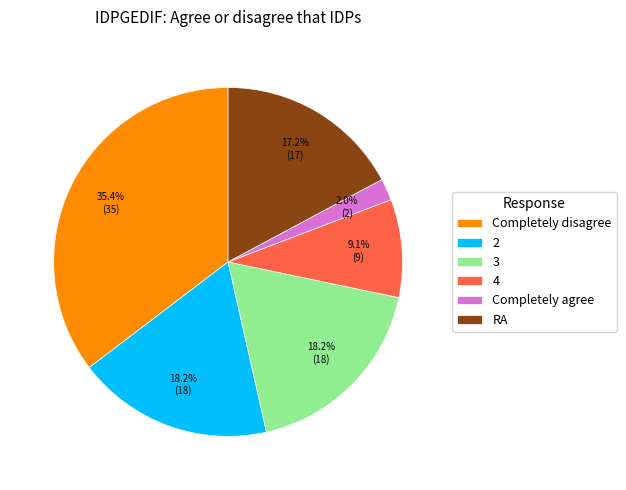

What percentage is the 4 slice, to the nearest percent?

9%